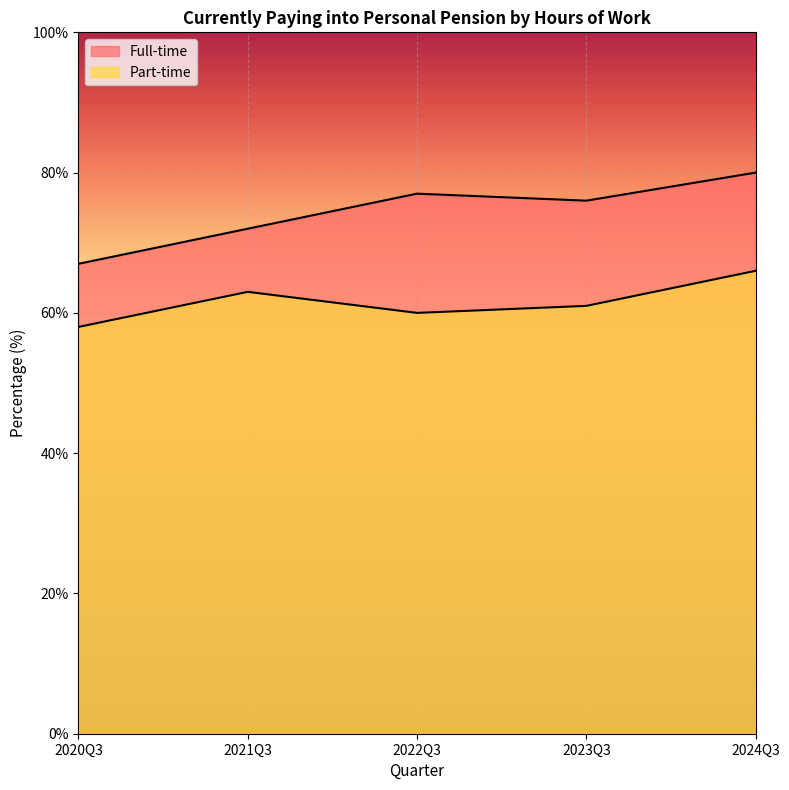

What is the smallest value displayed?

58